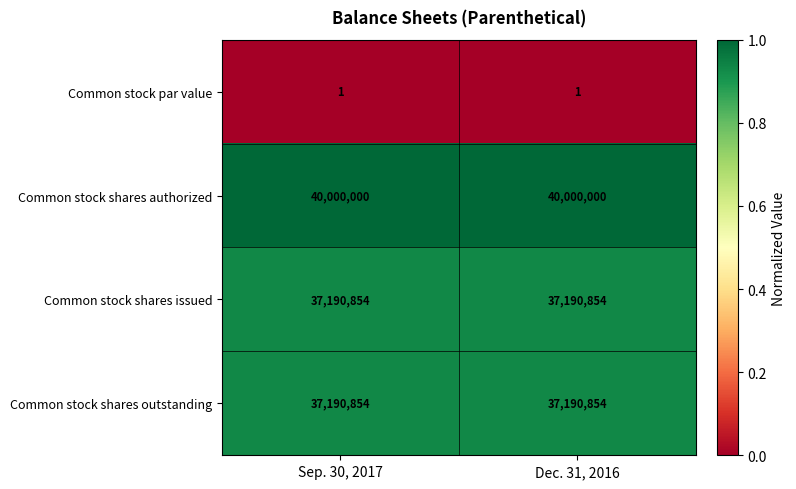

What is the total value across all series at Dec. 31, 2016?

114381709